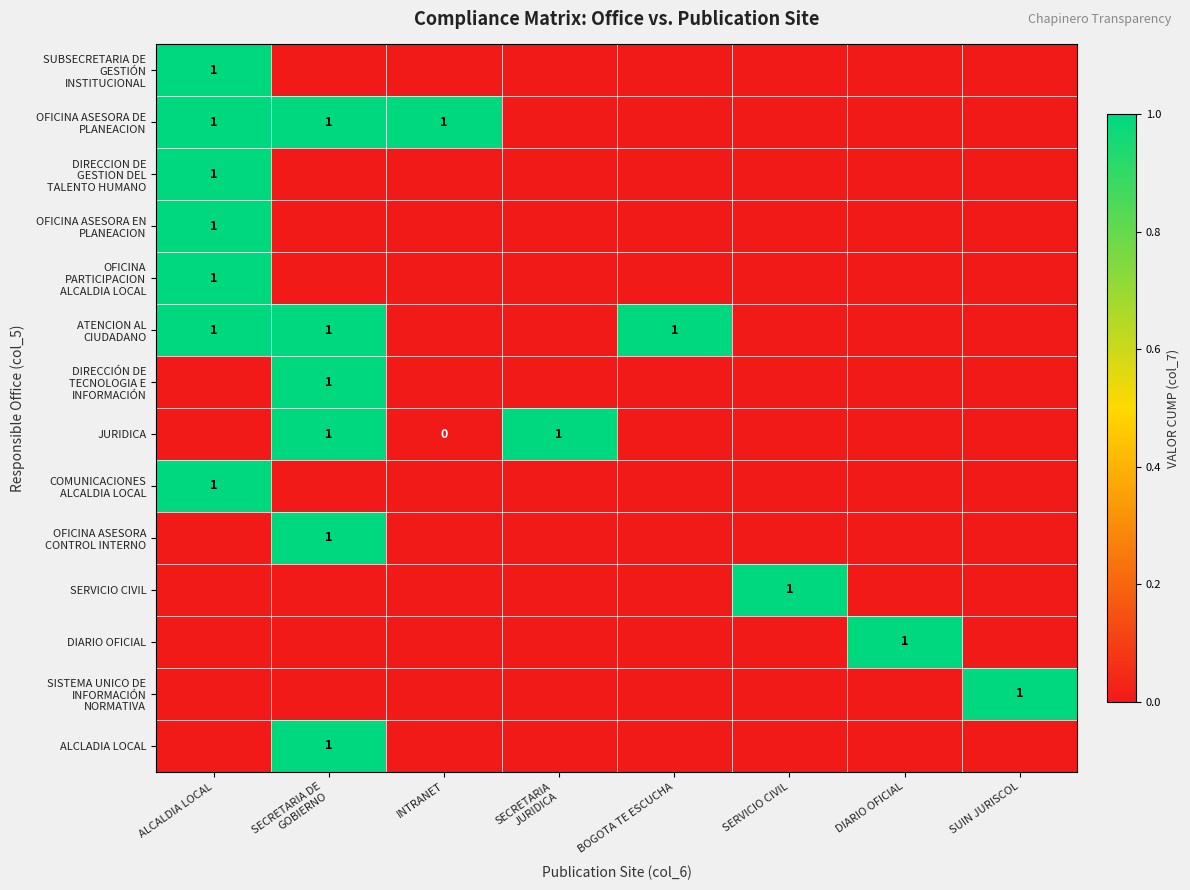

Is it true that OFICINA ASESORA CONTROL INTERNO equals -0.1 at SUIN JURISCOL?

True